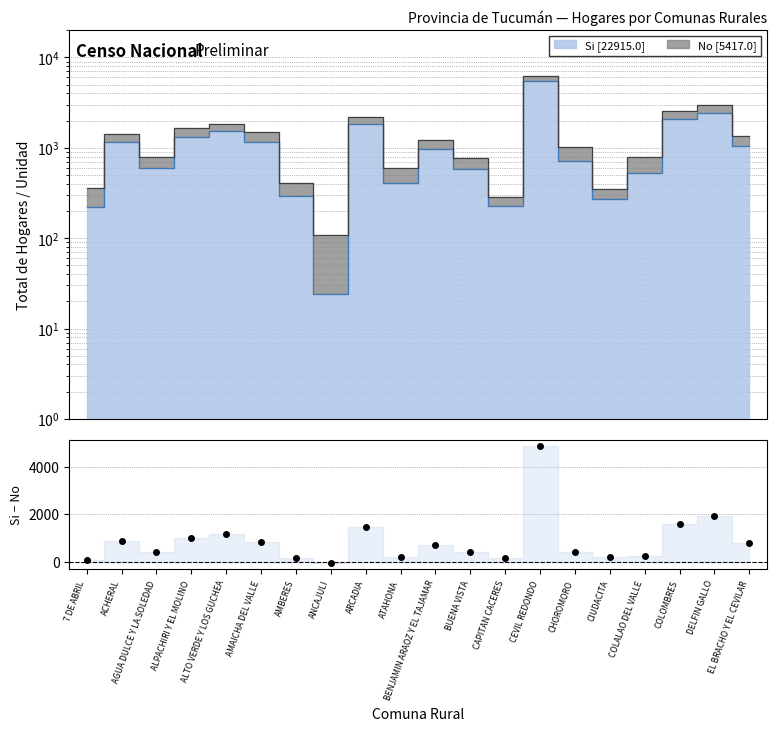

How many interior local peaks (higher than both neighbors) does the data have?

6